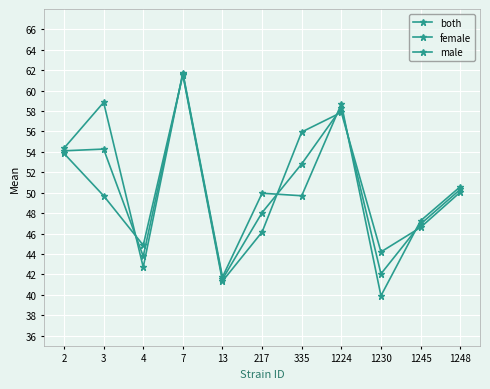

Where is both nearest to the value 51?

1248